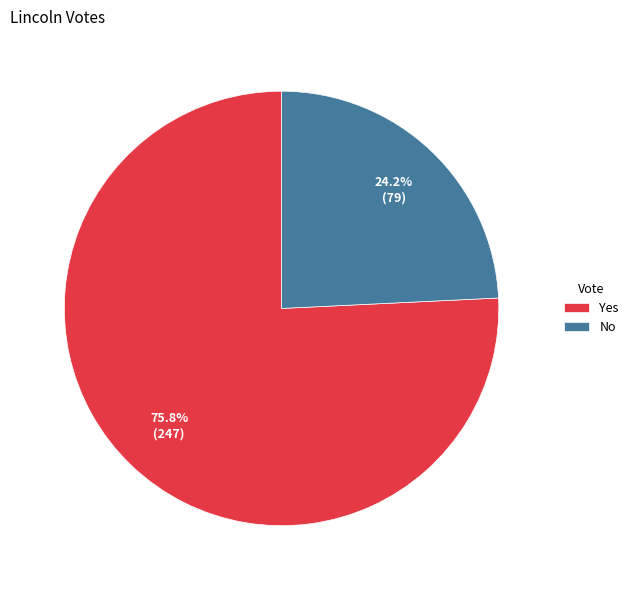

What percentage is the No slice, to the nearest percent?

24%